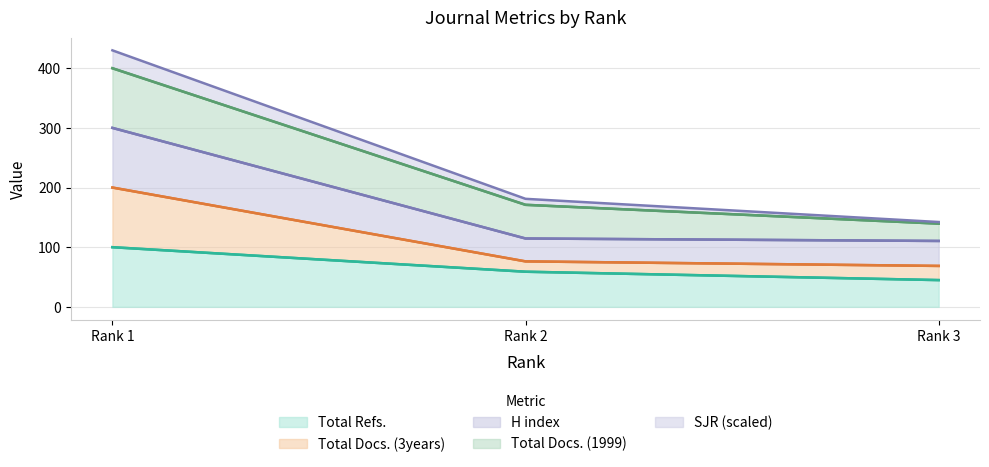

What are all the series names shown in the legend?

Total Refs., Total Docs. (3years), H index, Total Docs. (1999), SJR (scaled)